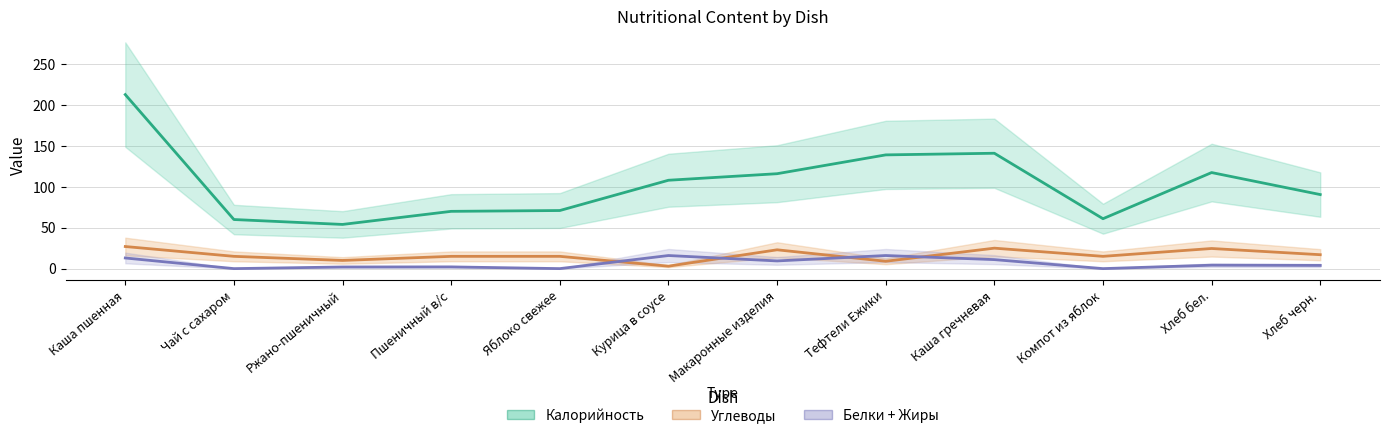

Reading left to right, list all the values displayed in this chart.

Калорийность: Каша пшенная=212.7	Чай с сахаром=60.0	Ржано-пшеничный=54.0	Пшеничный в/с=70.0	Яблоко свежее=71.0	Курица в соусе=108.0	Макаронные изделия=116.0	Тефтели Ежики=139.0	Каша гречневая=141.0	Компот из яблок=61.0	Хлеб бел.=117.4	Хлеб черн.=90.5
Углеводы: Каша пшенная=27.0	Чай с сахаром=15.0	Ржано-пшеничный=10.0	Пшеничный в/с=15.0	Яблоко свежее=15.0	Курица в соусе=3.0	Макаронные изделия=23.0	Тефтели Ежики=9.0	Каша гречневая=25.0	Компот из яблок=15.0	Хлеб бел.=24.6	Хлеб черн.=17.0
Белки + Жиры: Каша пшенная=13.0	Чай с сахаром=0.0	Ржано-пшеничный=2.0	Пшеничный в/с=2.1	Яблоко свежее=0.0	Курица в соусе=16.0	Макаронные изделия=9.4	Тефтели Ежики=16.0	Каша гречневая=11.0	Компот из яблок=0.0	Хлеб бел.=4.2	Хлеб черн.=3.9